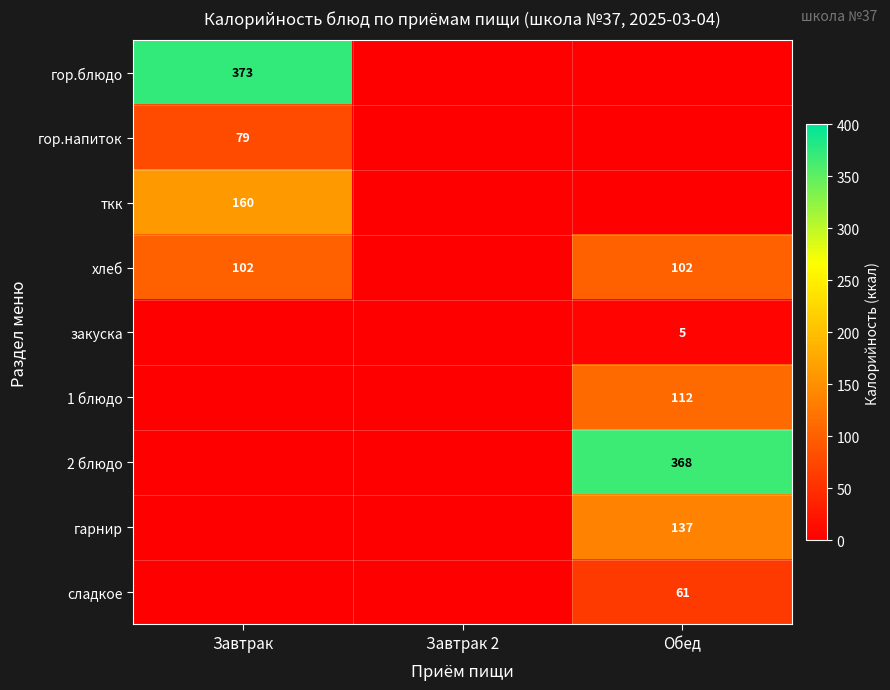

Is it true that гарнир equals 137 at Обед?

True